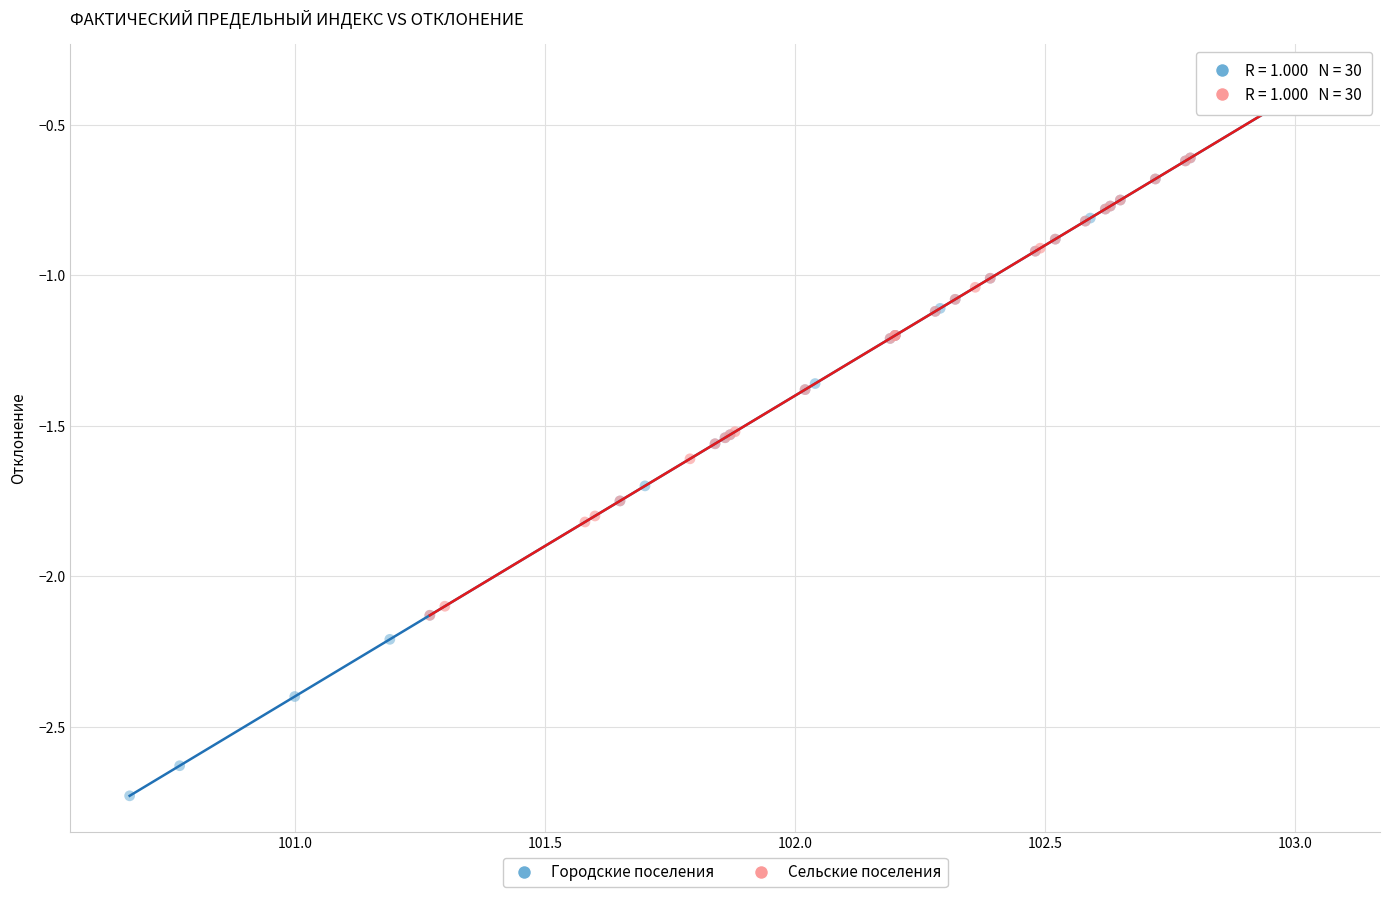

Which series has the largest Y range (max minus min)?

Городские поселения